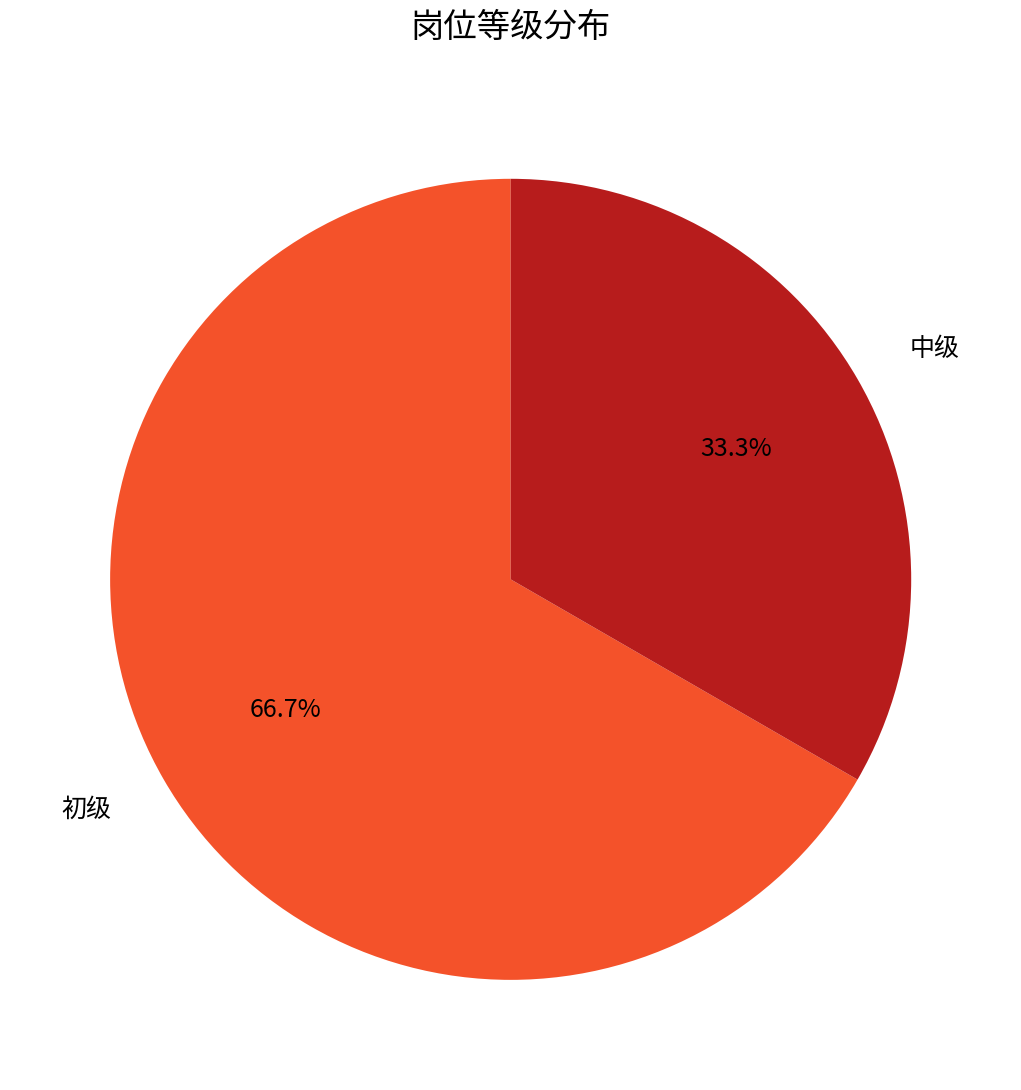

To the nearest percent, what is the difference between the 初级 and 中级 slice percentages?

33%